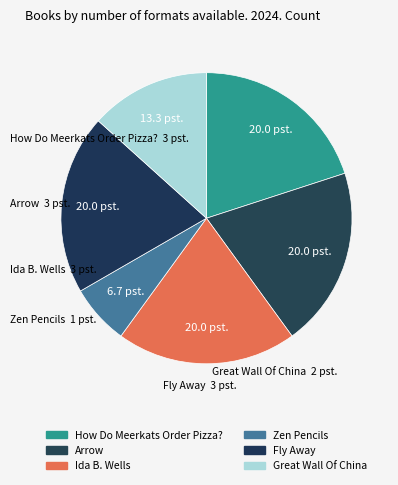

Which slice is the smallest?

Zen Pencils